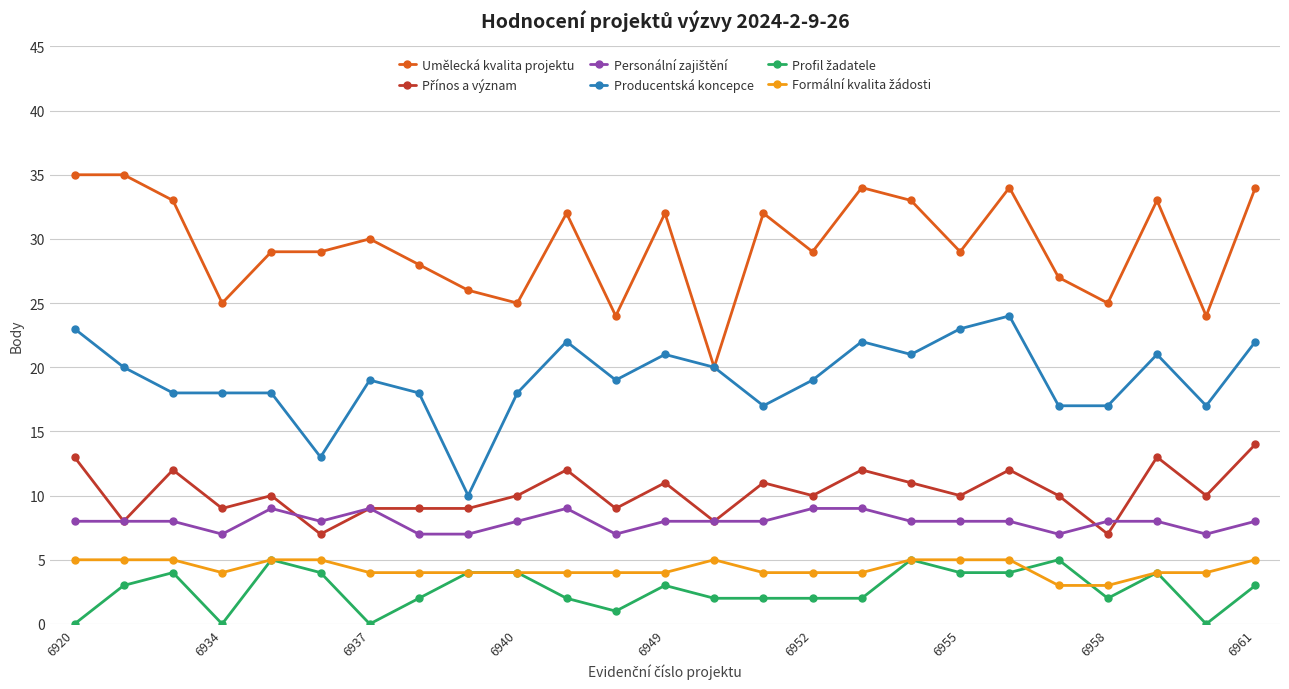

What is the greatest value displayed?

35